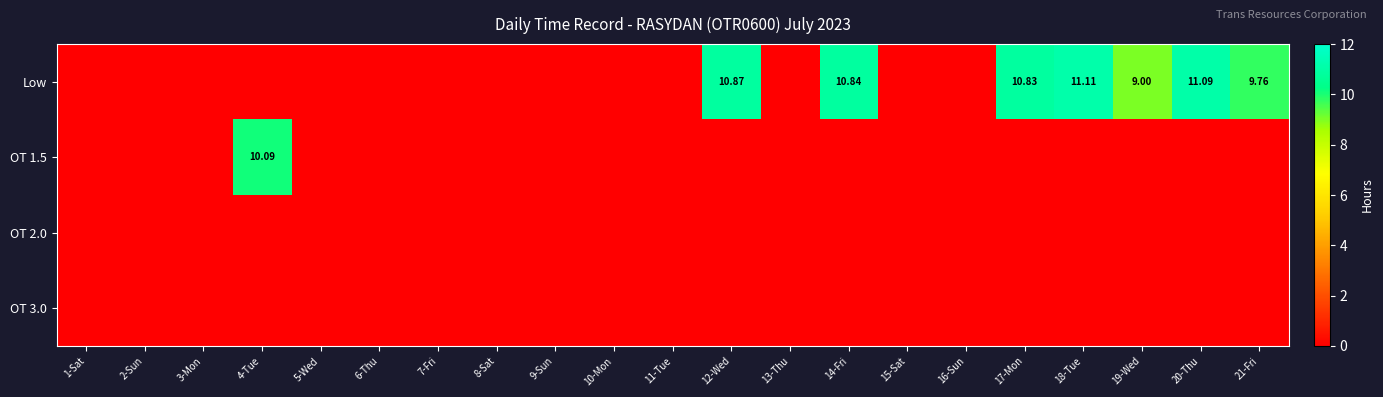

How many values in OT 1.5 are above zero?

1